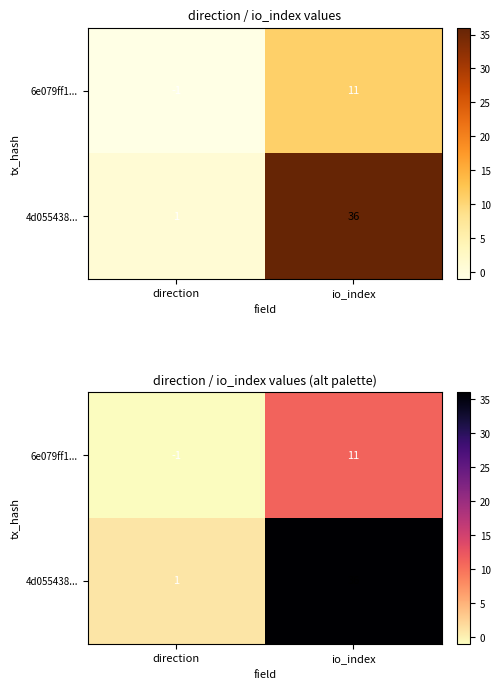

What is the maximum value for 6e079ff1...?

11